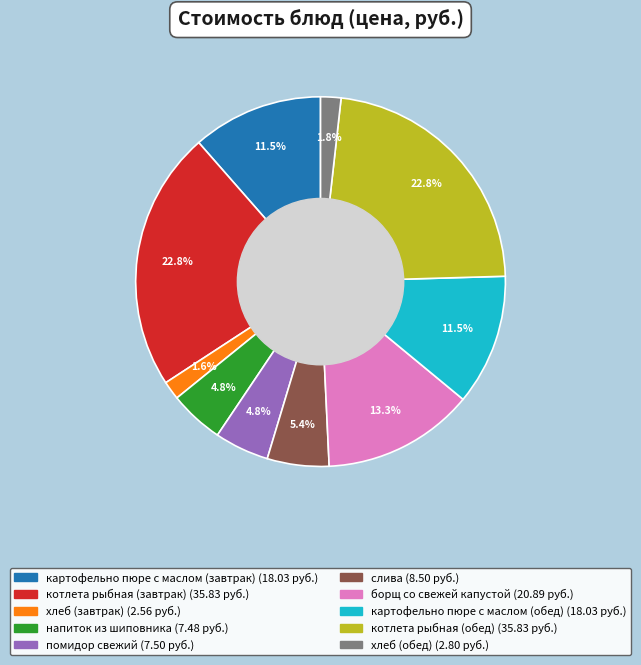

Which has a higher value, слива or котлета рыбная (завтрак)?

котлета рыбная (завтрак)